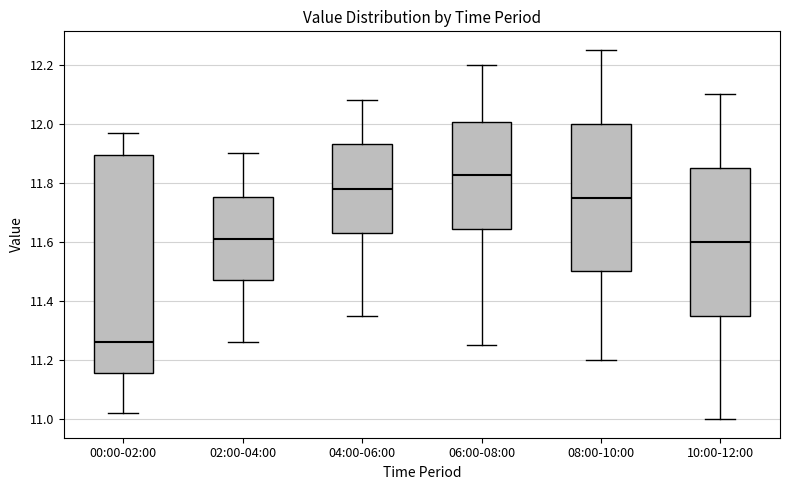

Reading left to right, read every box against the y-axis: the position of its median line, the range the box covers, and the ends of its whiskers. The values are not printed on the chart, so give them approximately, as read against the axis.

00:00-02:00: median 11.26, box 11.16 to 11.90, whiskers 11.02 to 11.98
02:00-04:00: median 11.62, box 11.48 to 11.76, whiskers 11.26 to 11.90
04:00-06:00: median 11.78, box 11.64 to 11.94, whiskers 11.36 to 12.08
06:00-08:00: median 11.82, box 11.64 to 12.00, whiskers 11.26 to 12.20
08:00-10:00: median 11.76, box 11.50 to 12.00, whiskers 11.20 to 12.26
10:00-12:00: median 11.60, box 11.36 to 11.86, whiskers 11.00 to 12.10